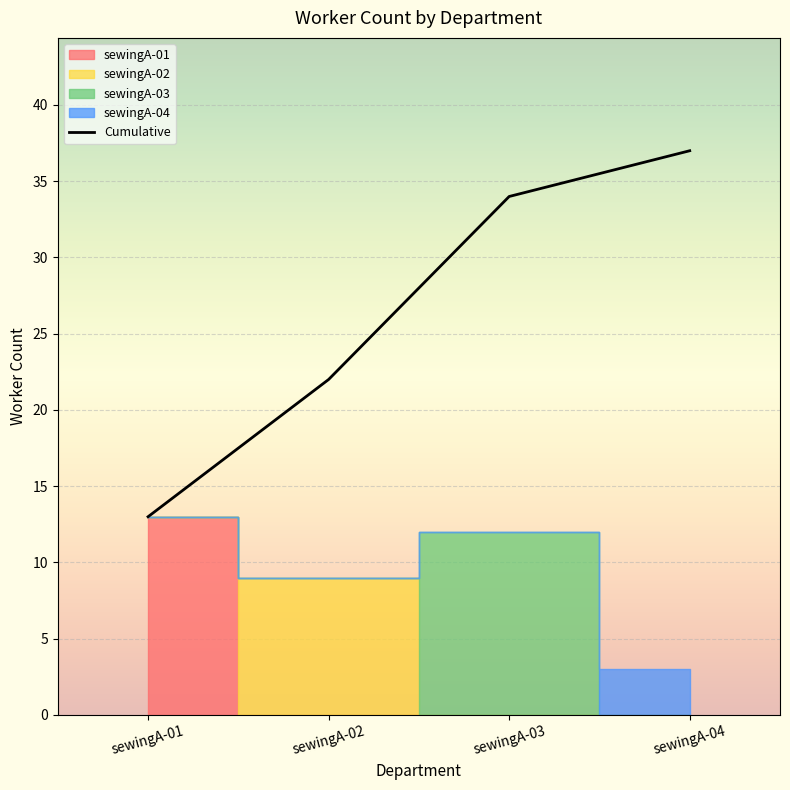

Reading left to right, transcribe all the data shown in this chart.

13	22	34	37